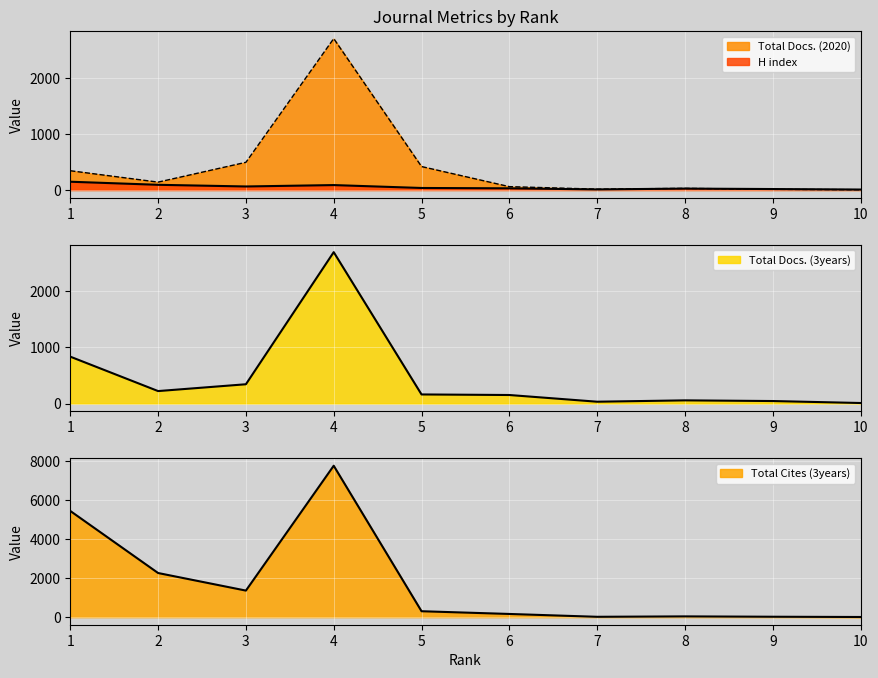

What is the difference between the highest and lowest values at 5?

384